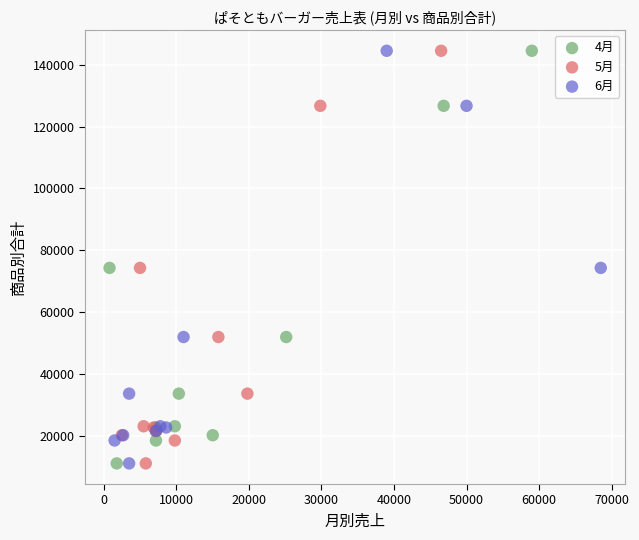

What are all the series names shown in the legend?

4月, 5月, 6月